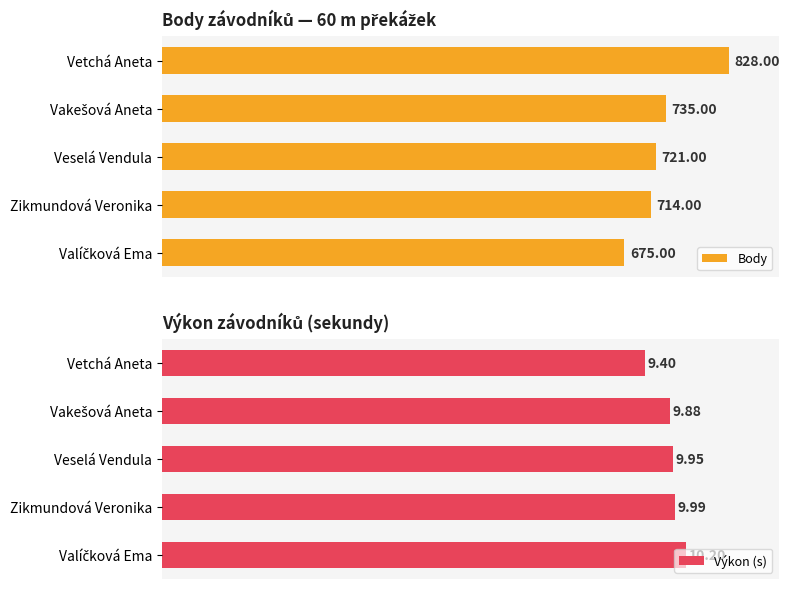

At which label does Body reach its peak?

Vetchá Aneta